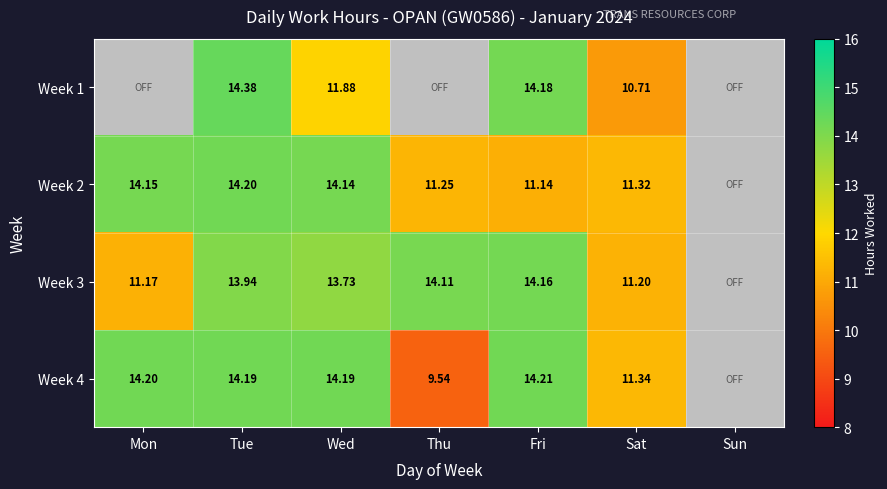

List the series in order of their peak value, lowest first.

Week 3, Week 2, Week 4, Week 1